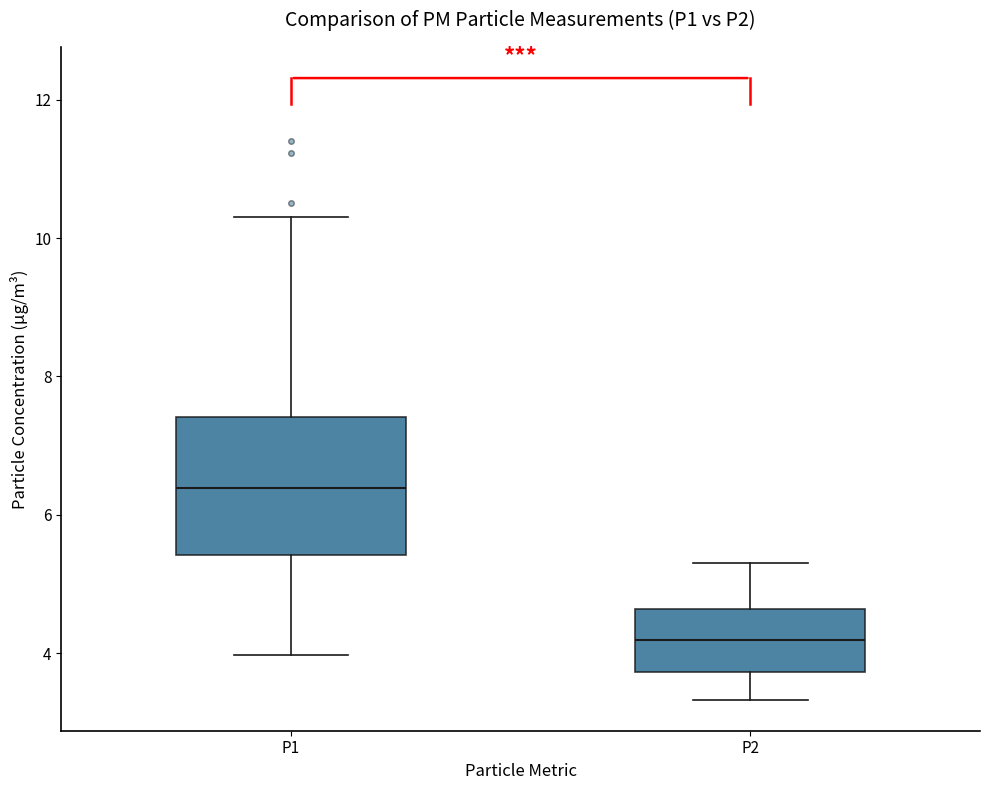

Which box's median line is the lowest?

P2